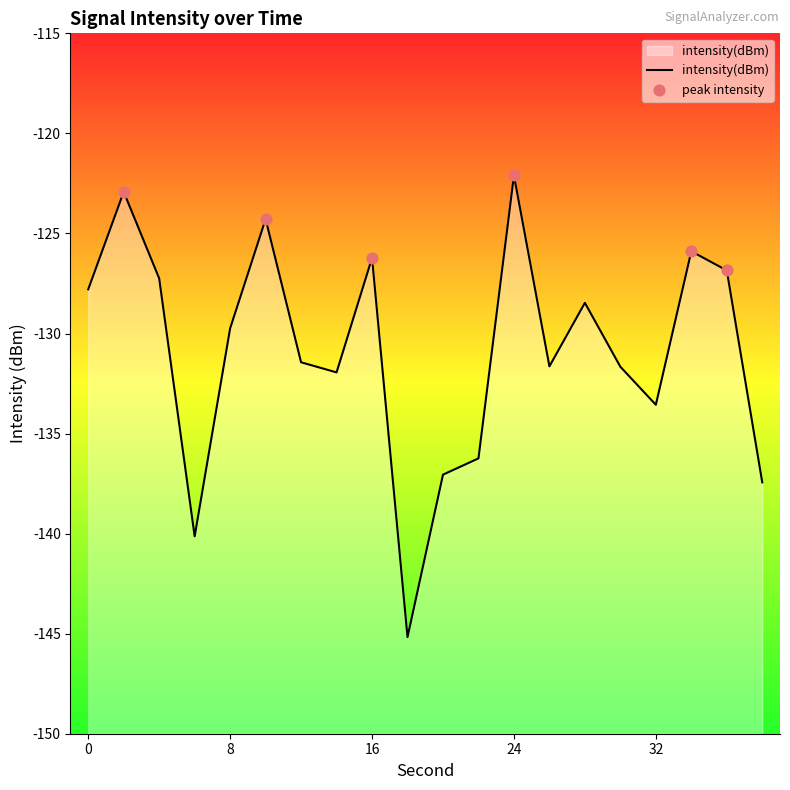

What is the change in value from 0 to 28?

-0.7